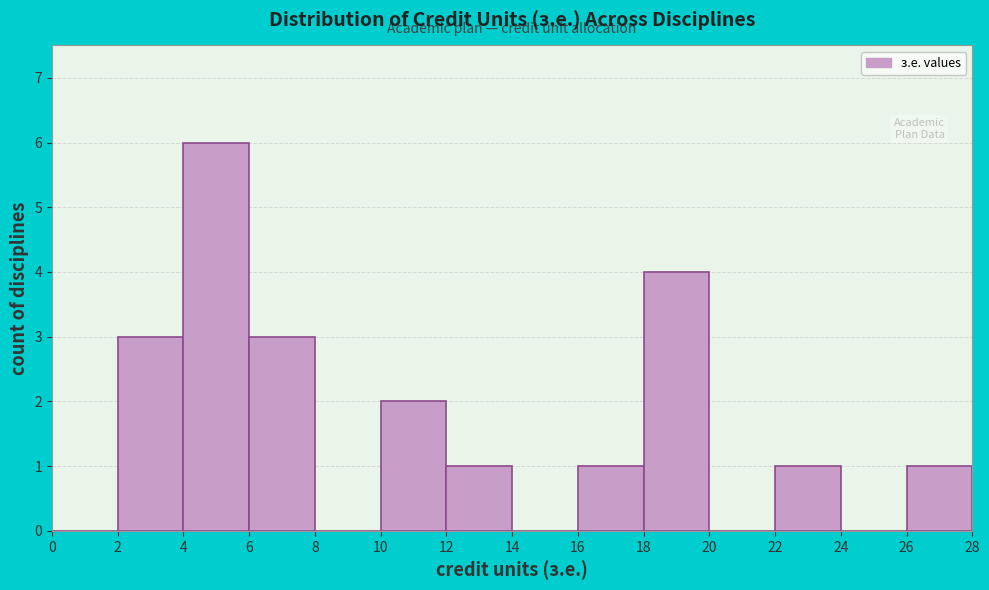

How tall is the bar that spans 12 to 14 on the x-axis? The values are not printed on the chart, so give them approximately, as read against the axis.

1